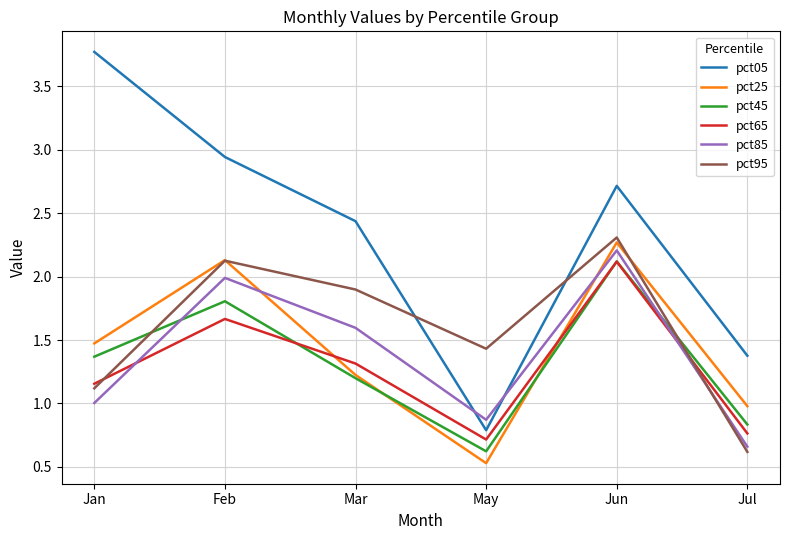

At which category is the sum across all series the highest?

Jun